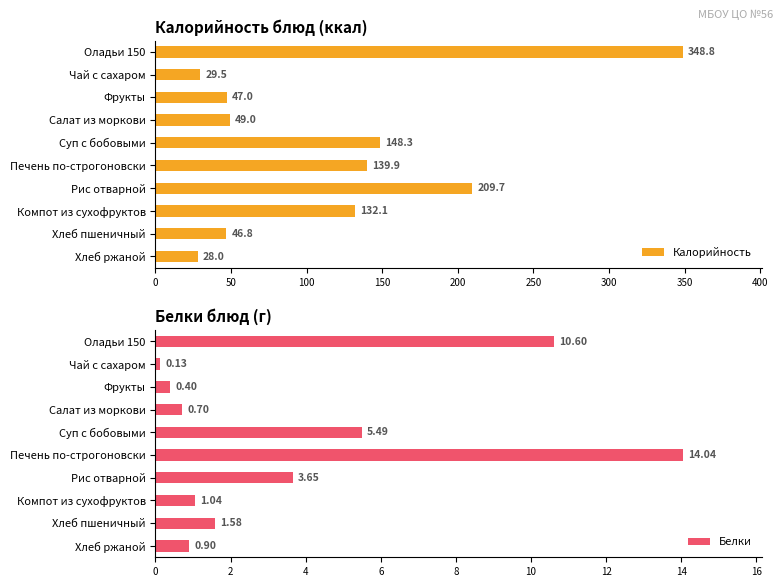

Rank the series by their average value, from lowest to highest.

Белки, Калорийность